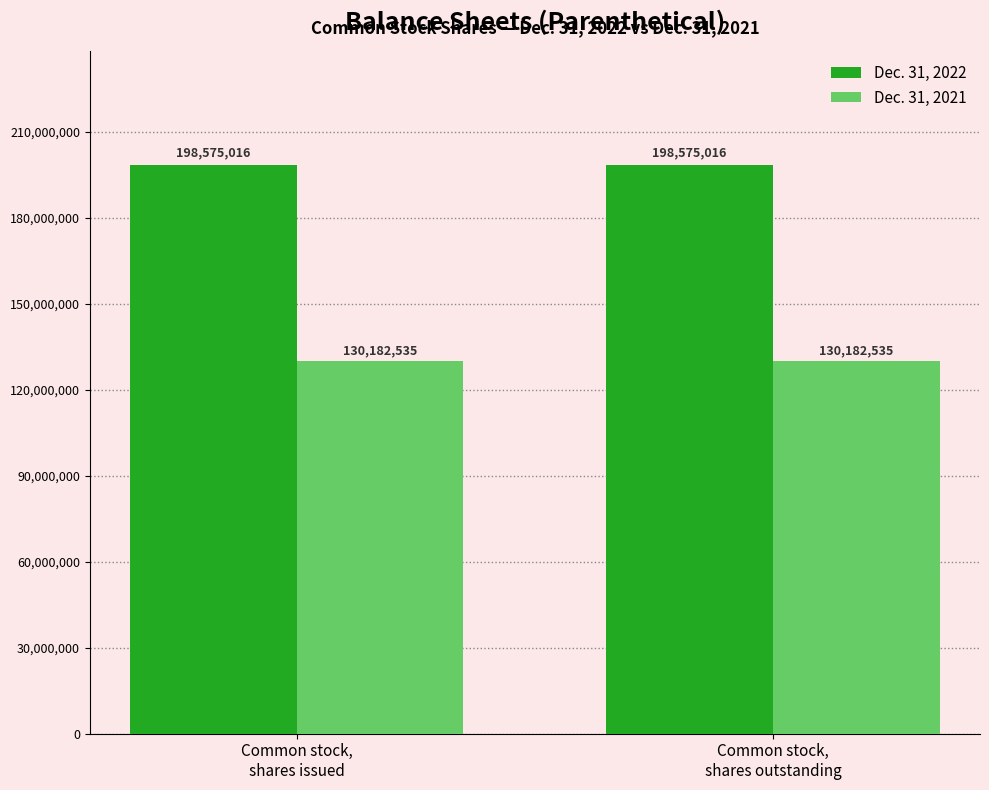

What is the approximate value of Dec. 31, 2021 at Common stock,
shares outstanding?

130182535